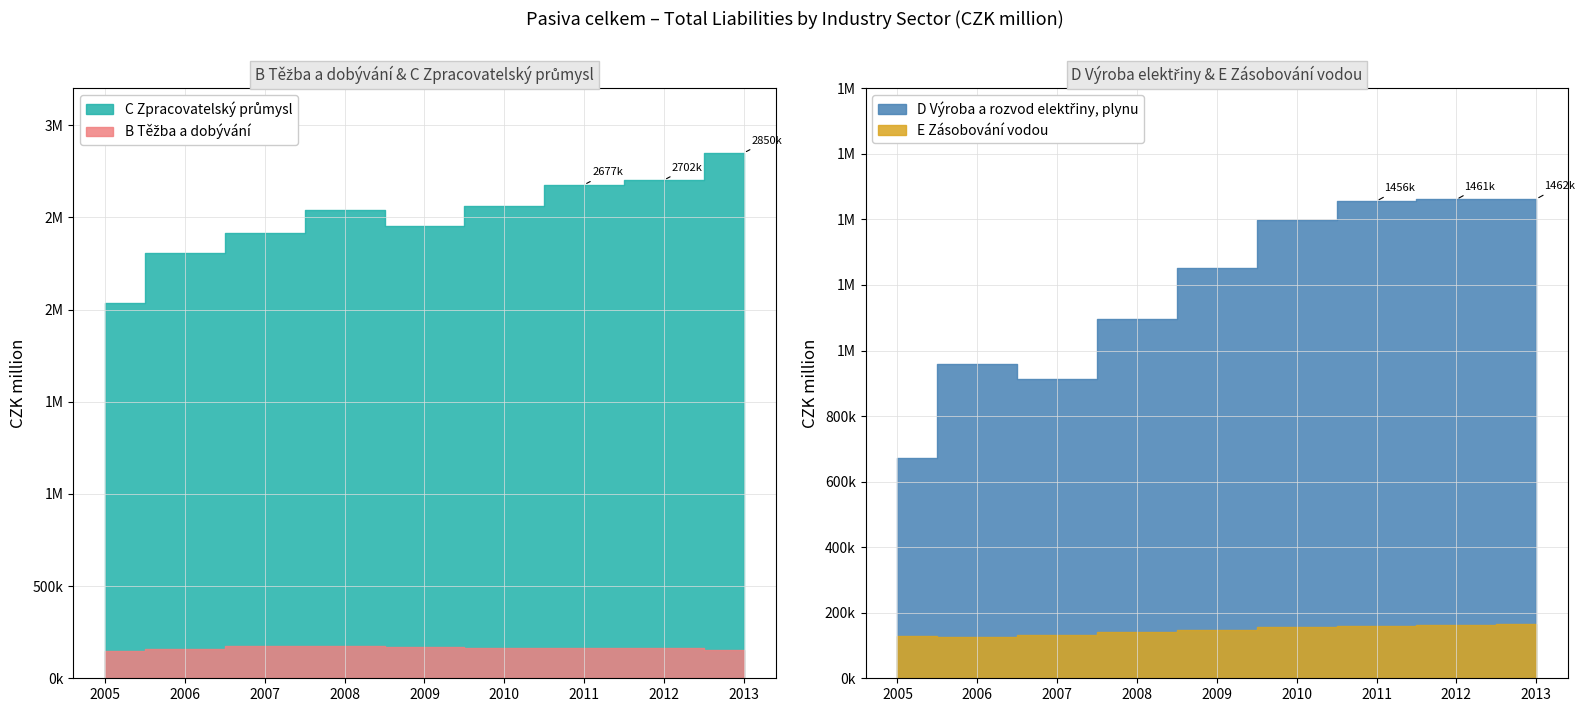

What is the average value of the B Těžba a dobývání series?

163043